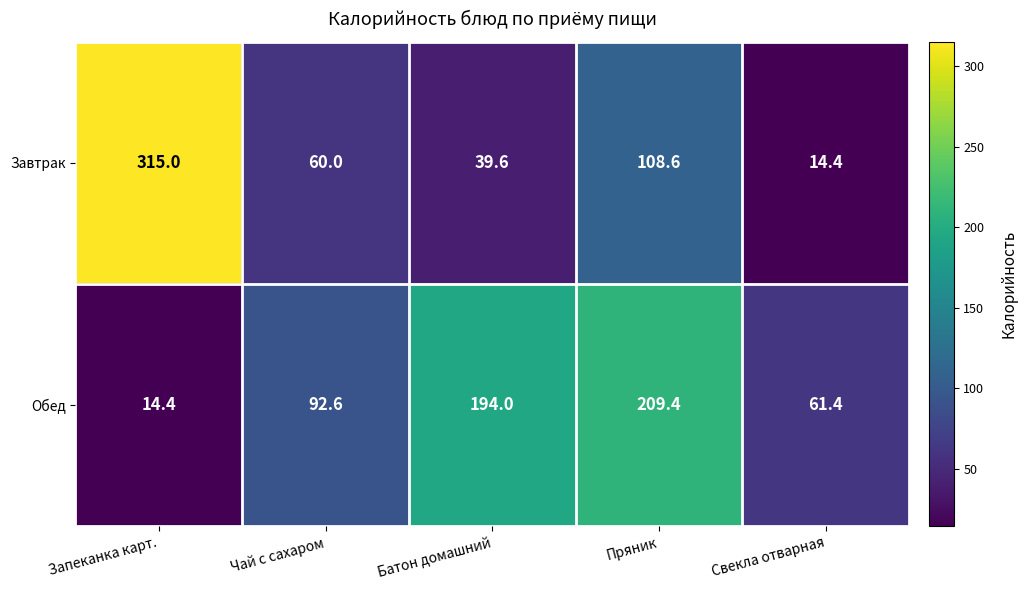

The value of Завтрак at Батон домашний is 39.6. True or false?

True